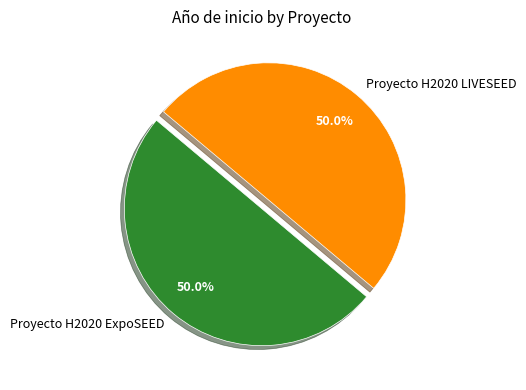

Approximately how many times larger is the value at Proyecto H2020 ExpoSEED compared to Proyecto H2020 LIVESEED?

1.0